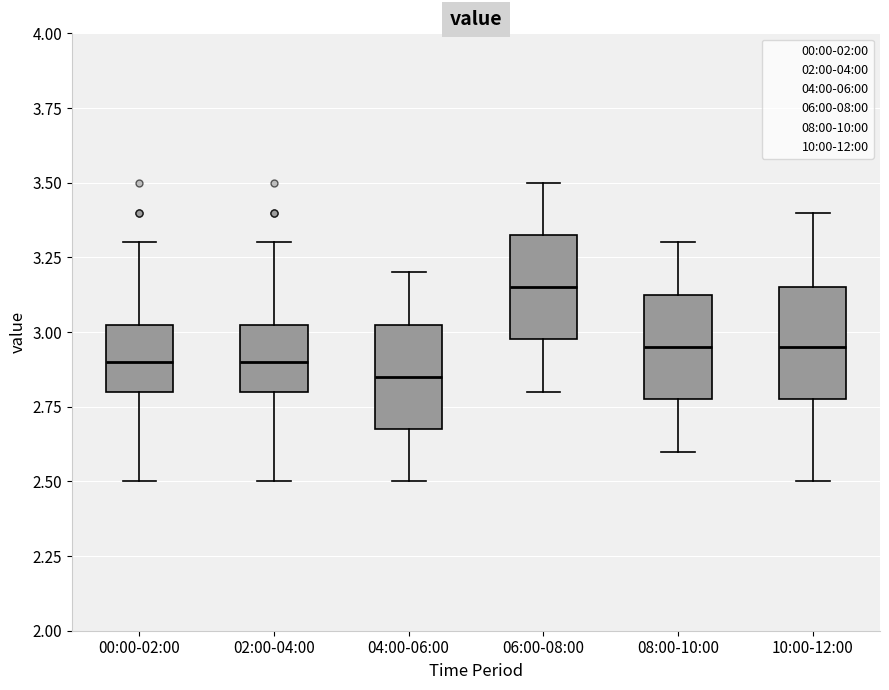

Reading left to right, transcribe this box plot: for each box, give where its median line is, the range the box spans, and where its two whiskers end, as read against the y-axis. The values are not printed on the chart, so give them approximately, as read against the axis.

00:00-02:00: median 2.90, box 2.80 to 3.05, whiskers 2.50 to 3.30
02:00-04:00: median 2.90, box 2.80 to 3.05, whiskers 2.50 to 3.30
04:00-06:00: median 2.85, box 2.70 to 3.05, whiskers 2.50 to 3.20
06:00-08:00: median 3.15, box 3.00 to 3.35, whiskers 2.80 to 3.50
08:00-10:00: median 2.95, box 2.80 to 3.15, whiskers 2.60 to 3.30
10:00-12:00: median 2.95, box 2.80 to 3.15, whiskers 2.50 to 3.40